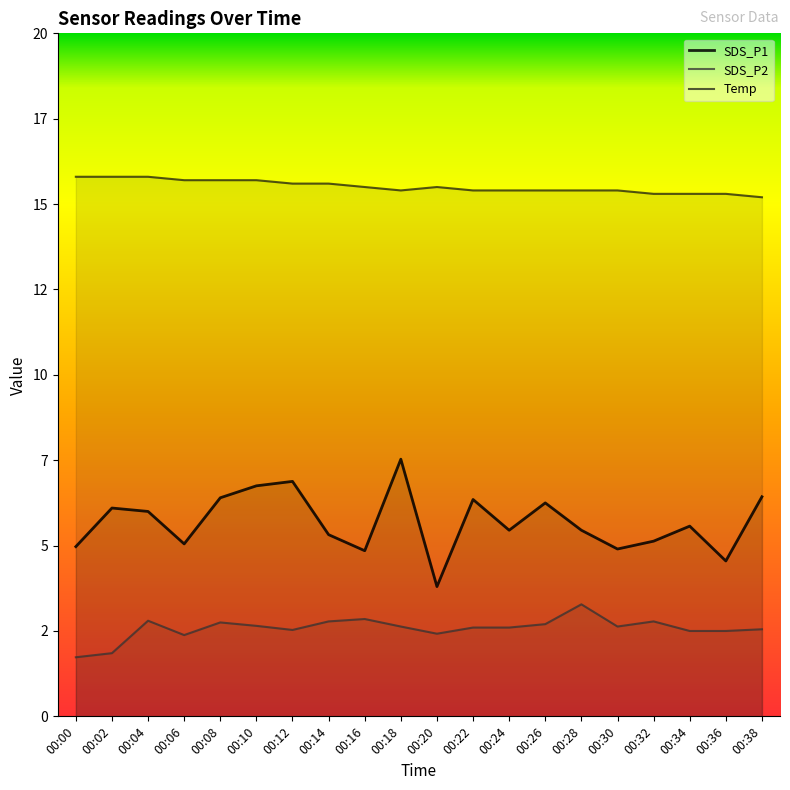

What is the sum of all SDS_P2 values?

51.5